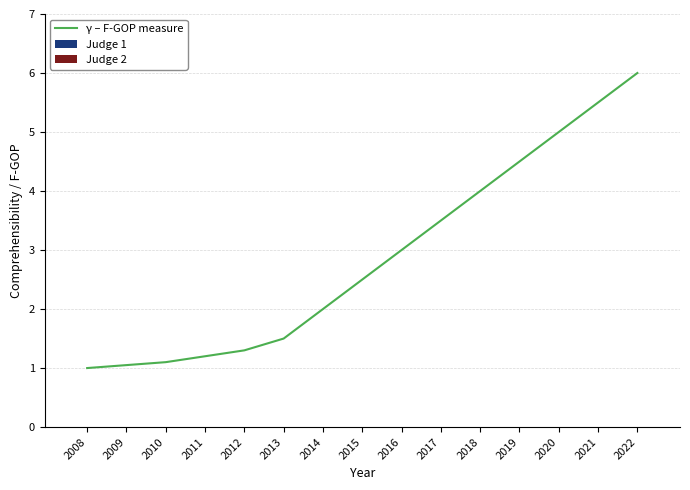

Read the value at 2009.

1.1